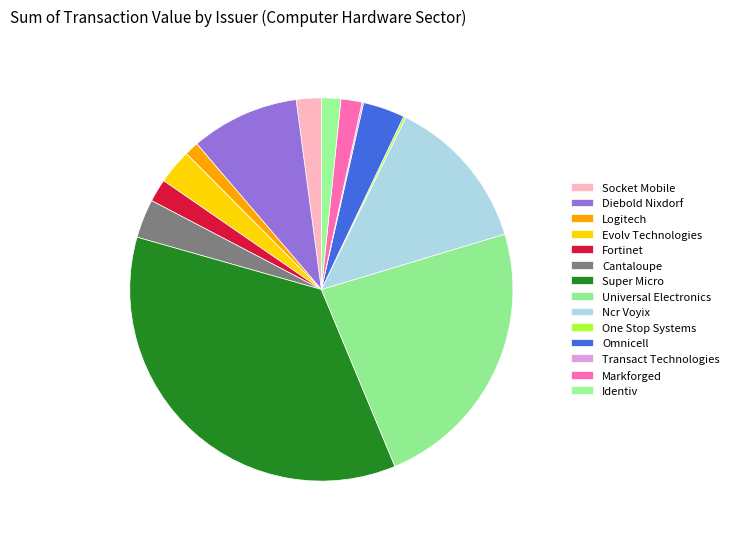

What is the smallest slice in the pie chart?

Transact Technologies